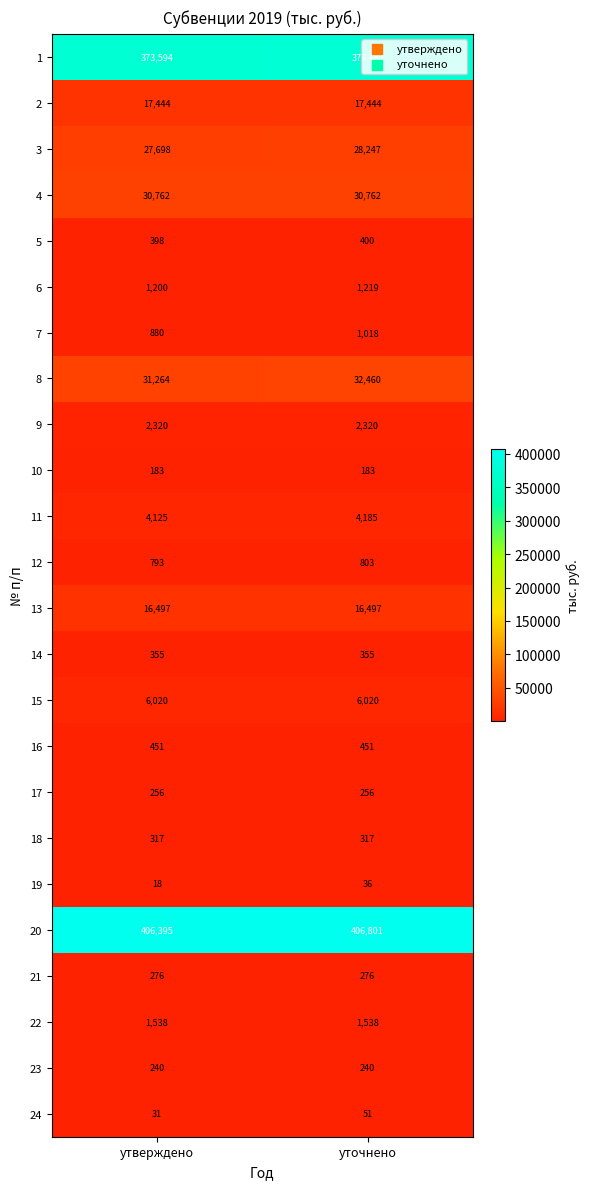

The value of 21 at уточнено is 415. True or false?

False